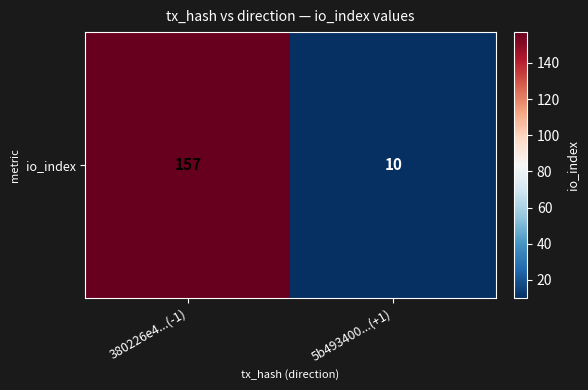

What is the average value?

84